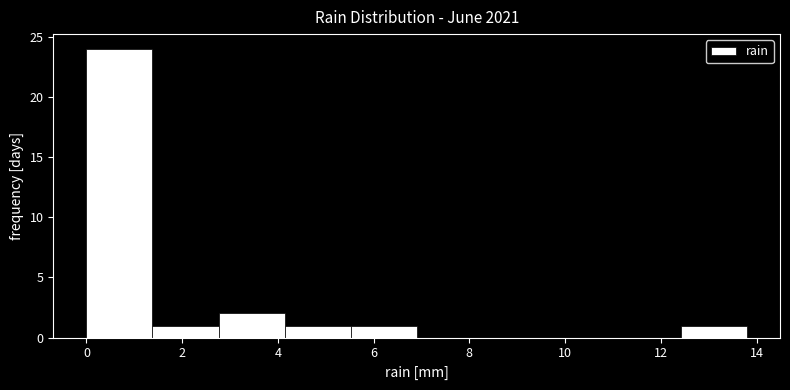

Reading left to right, transcribe this chart: for each bar, give the range it covers on the x-axis and its height. Neither the bar edges nor the heights are printed on the chart, so give them approximately, as read against the axes.

0.00 to 1.38: 24
1.38 to 2.76: 1
2.76 to 4.14: 2
4.14 to 5.52: 1
5.52 to 6.90: 1
6.90 to 8.28: 0
8.28 to 9.66: 0
9.66 to 11.04: 0
11.04 to 12.42: 0
12.42 to 13.80: 1